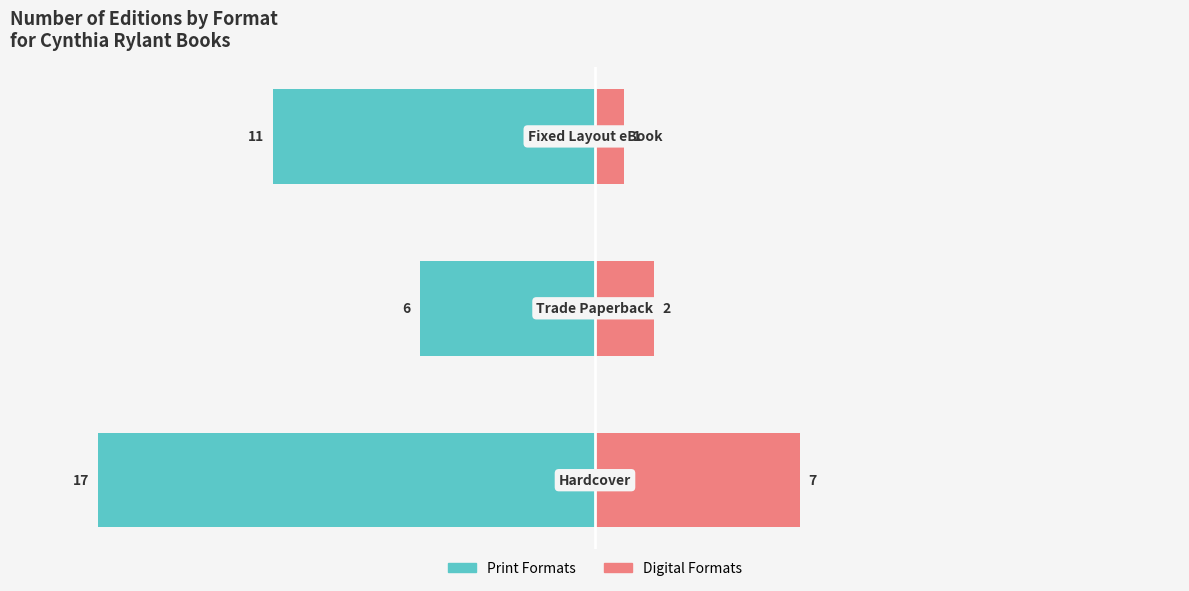

What is the value of the Print Formats bar at the 2nd from the left?

-6